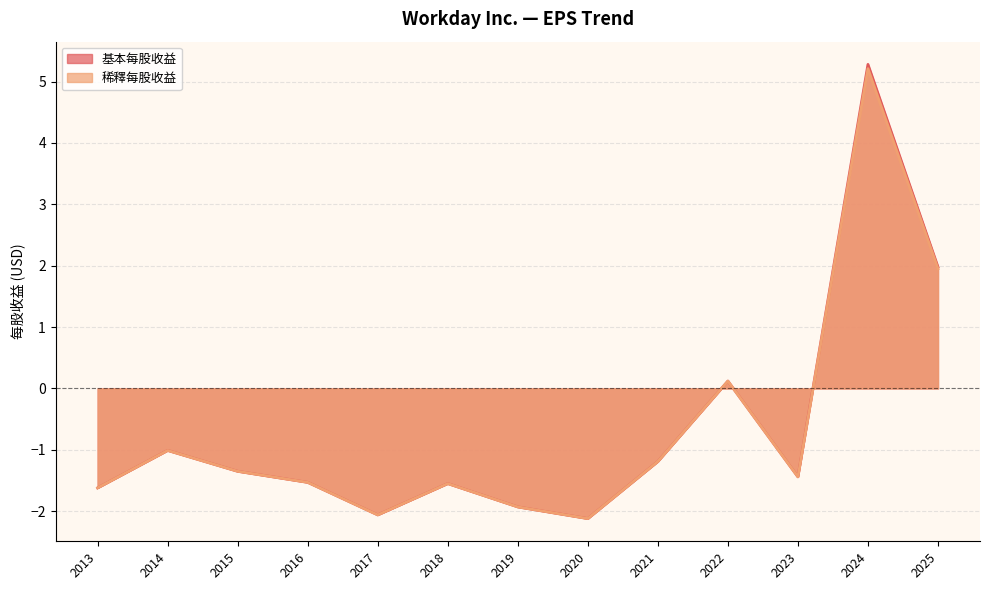

What is the highest value of the 基本每股收益 series?

5.3